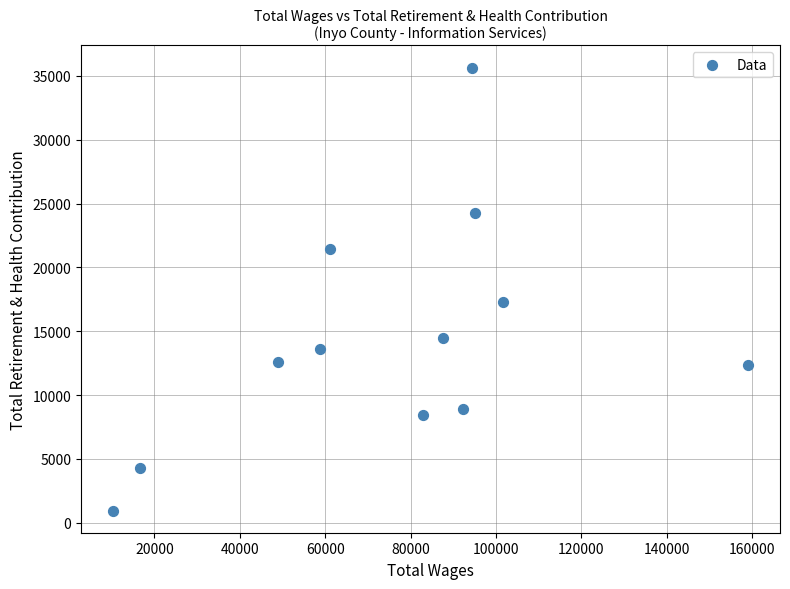

What is the range of X values (max minus min)?

148807